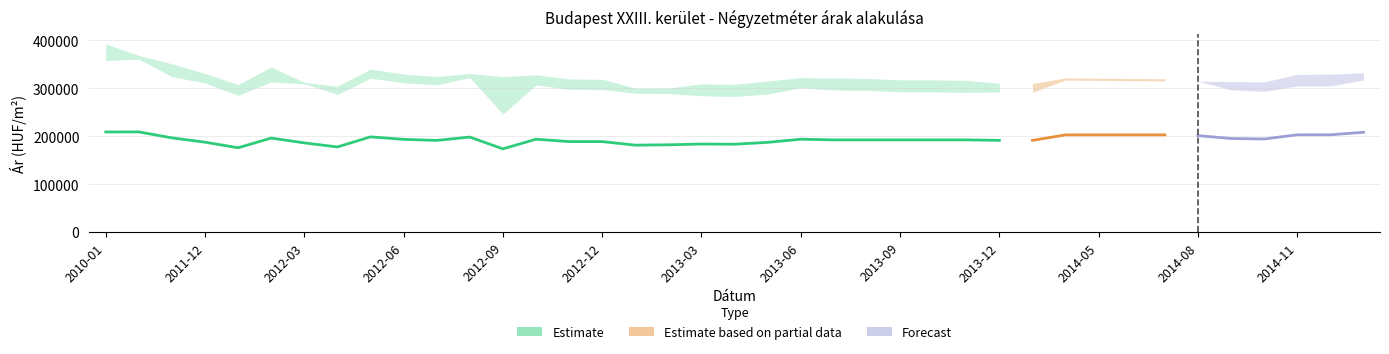

Which has a higher value, 2012-02 or 2013-11?

2012-02